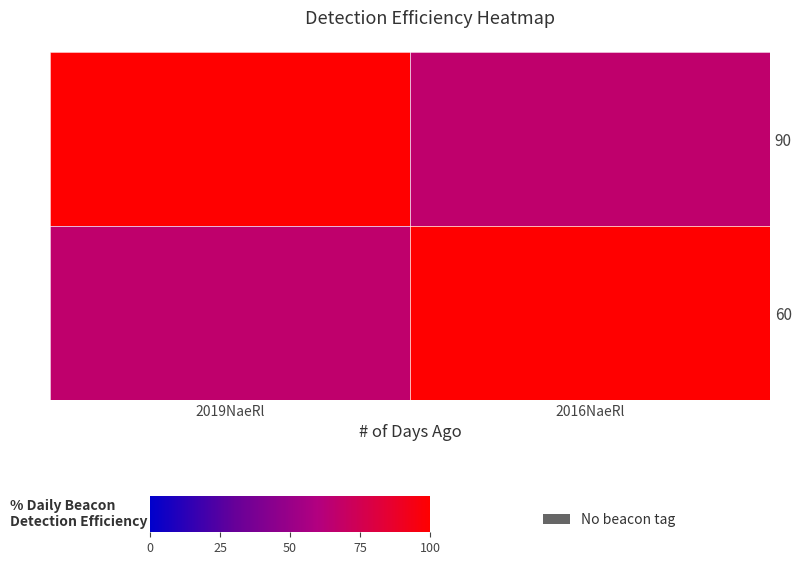

Which has a higher value, 2019NaeRl or 2016NaeRl?

2019NaeRl